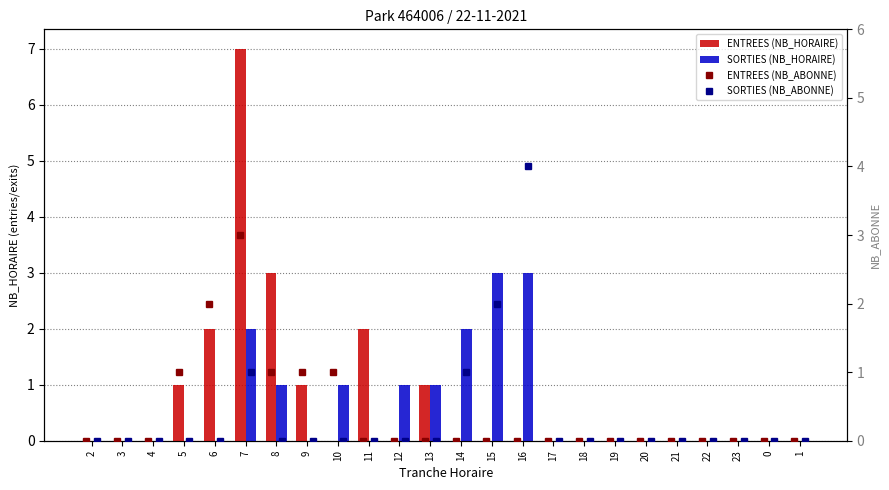

What are all the series names shown in the legend?

ENTREES (NB_HORAIRE), SORTIES (NB_HORAIRE), ENTREES (NB_ABONNE), SORTIES (NB_ABONNE)